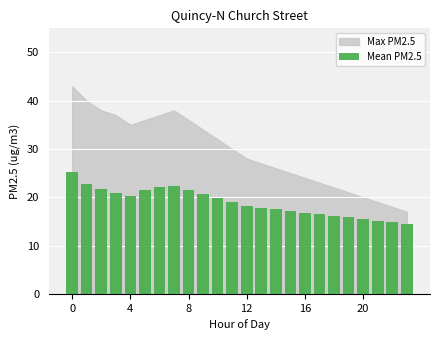

What is the smallest value displayed?

14.5